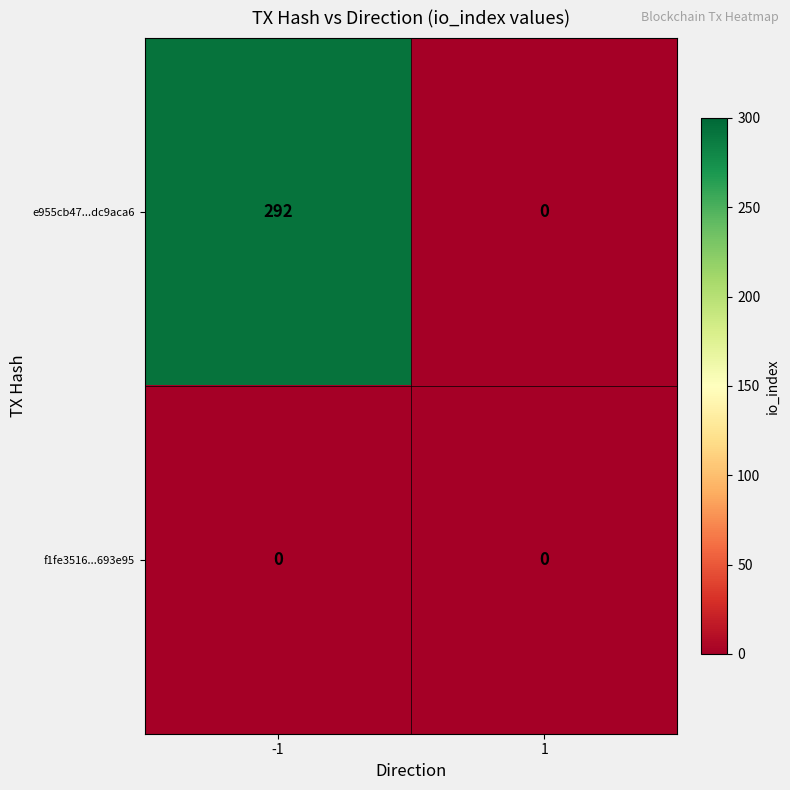

What is the greatest value displayed?

292